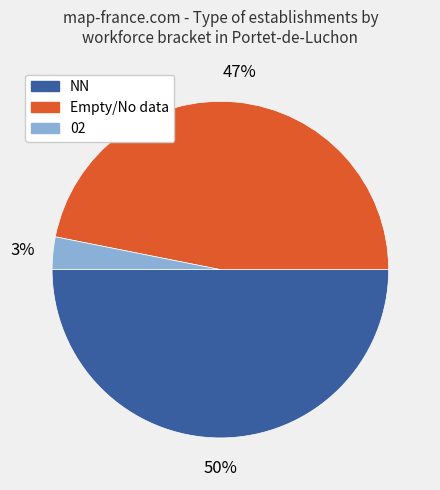

Between NN and 02, which is larger?

NN